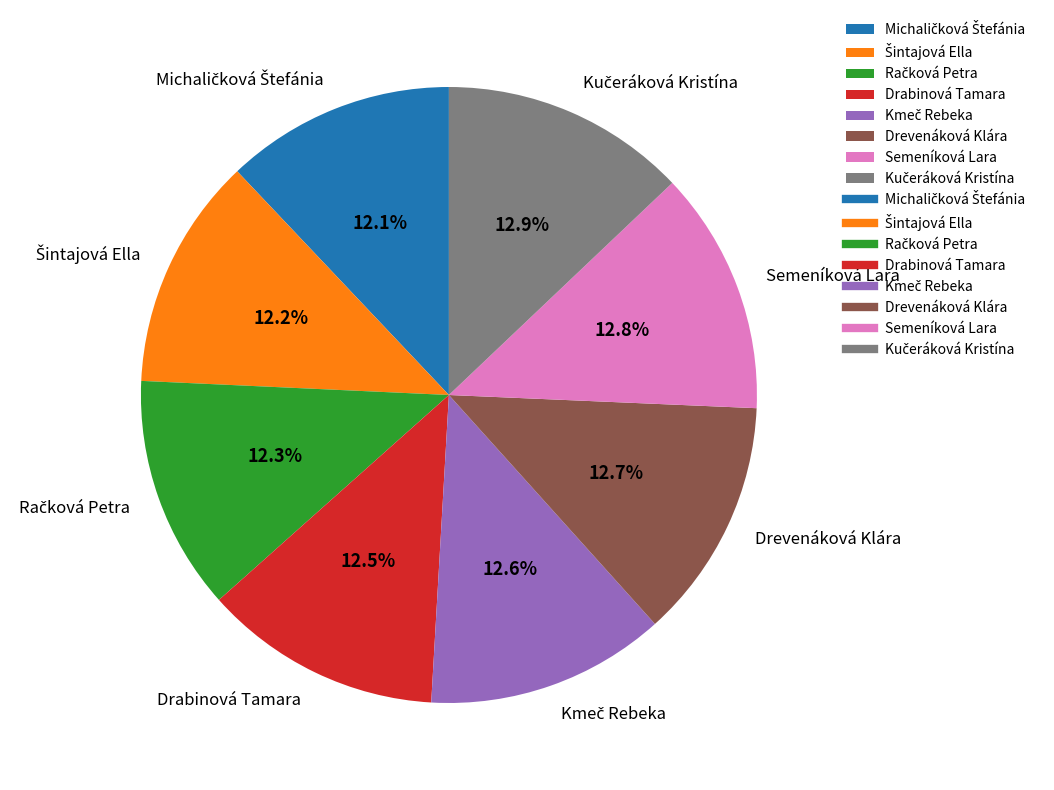

To the nearest percent, what portion does Drevenáková Klára represent?

13%